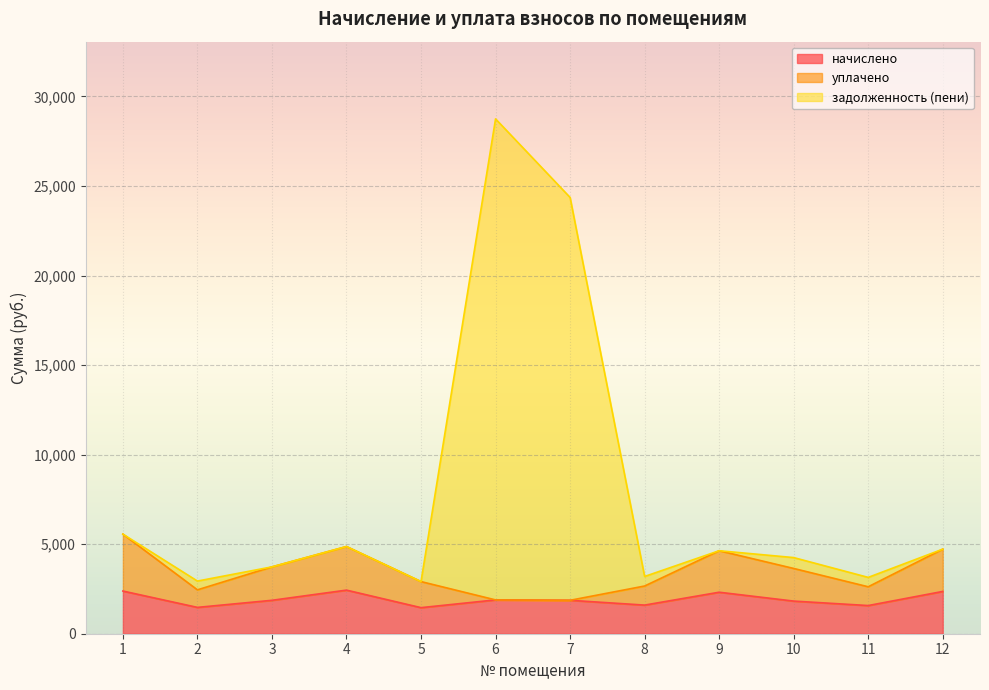

In задолженность (пени), how many points are higher than both neighbors (excluding endpoints)?

3